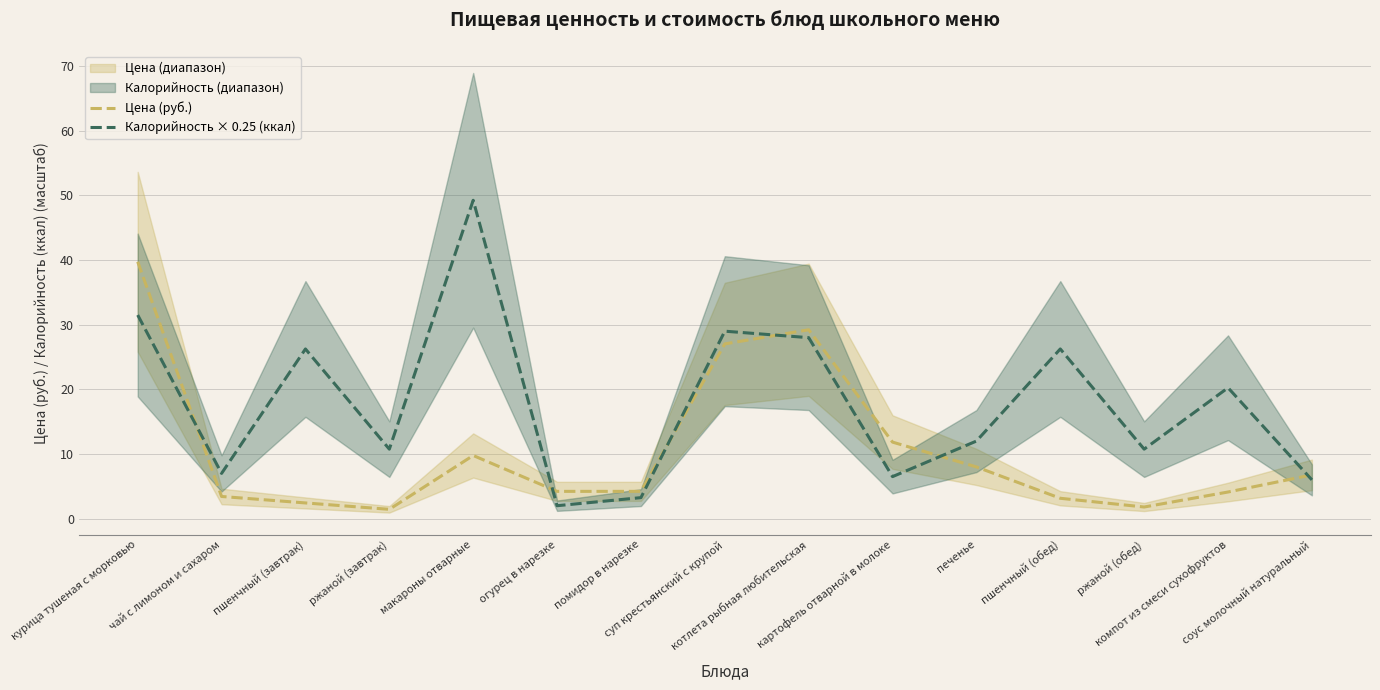

How many interior local valleys does the Калорийность × 0.25 (ккал) series have?

5